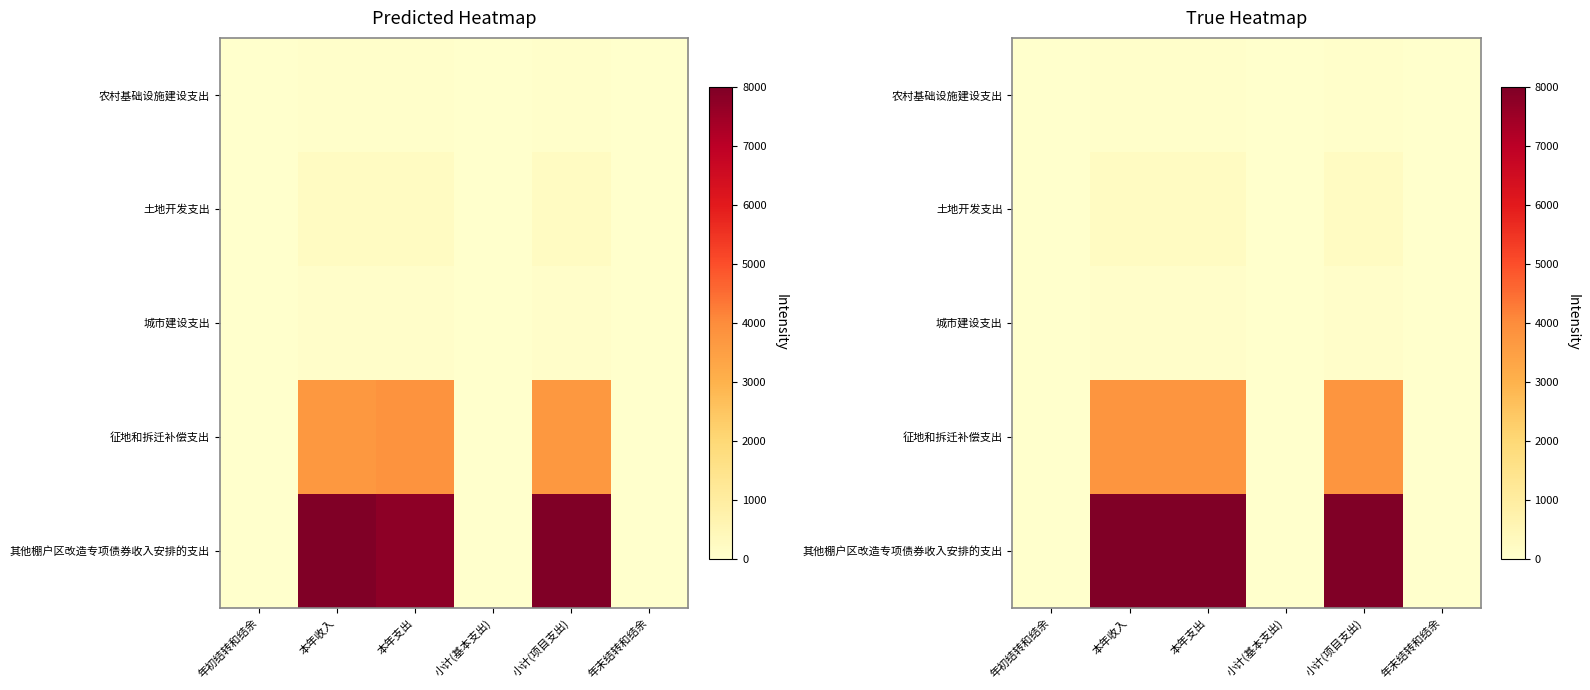

What is the difference between the maximum and minimum values in the 征地和拆迁补偿支出 series?

3774.0